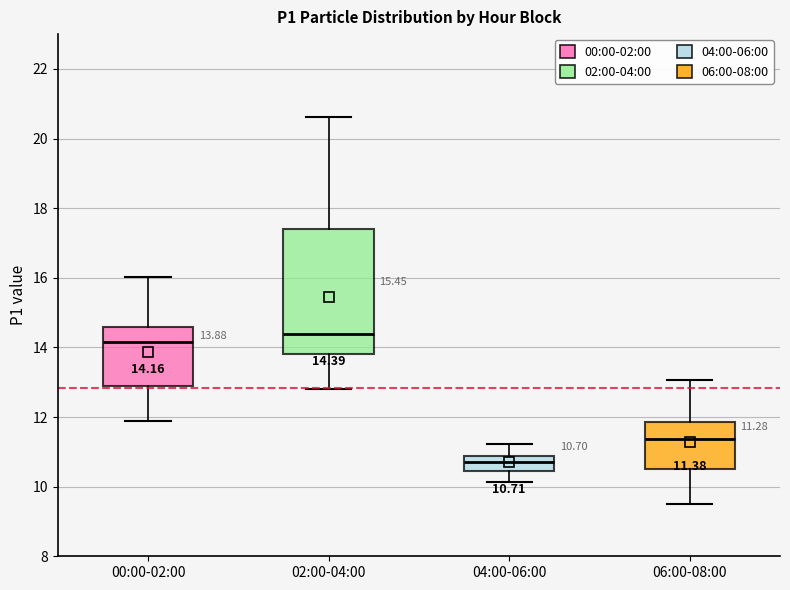

Which box is the tallest, from its lower edge to its upper edge?

02:00-04:00